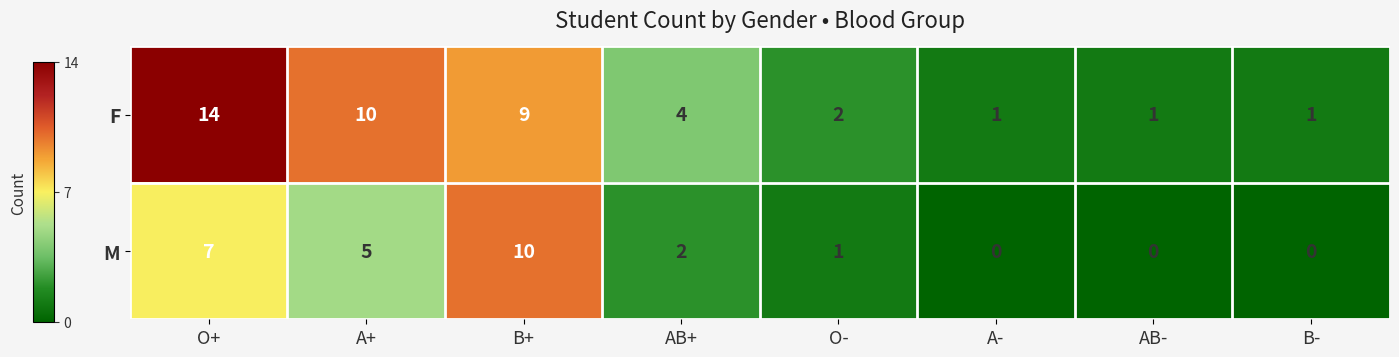

Reading left to right, transcribe all the data shown in this chart.

F: 14	10	9	4	2	1	1	1
M: 7	5	10	2	1	0	0	0